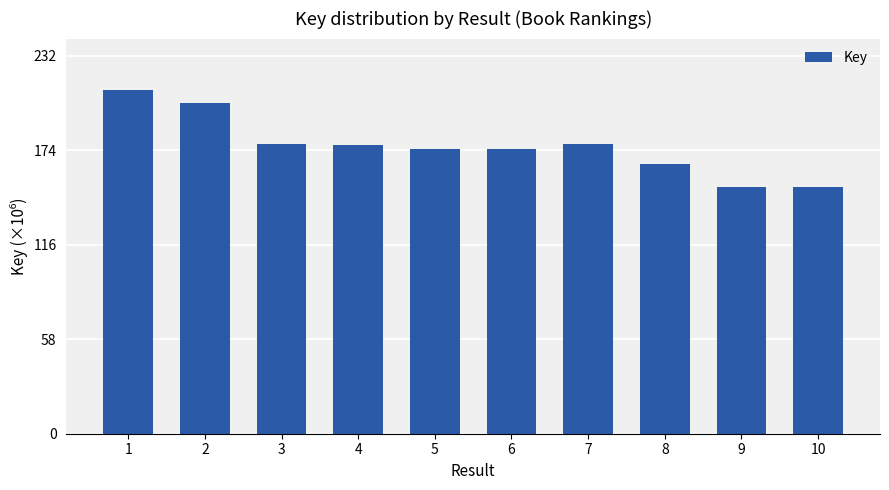

Between 3 and 10, which is larger?

3